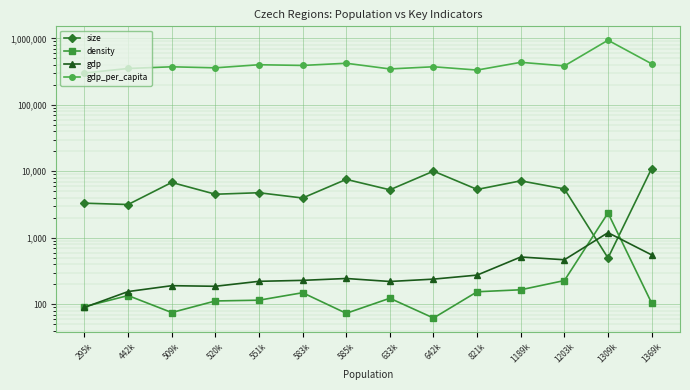

True or false: gdp_per_capita has a value of 333521.0 at 821k.

True